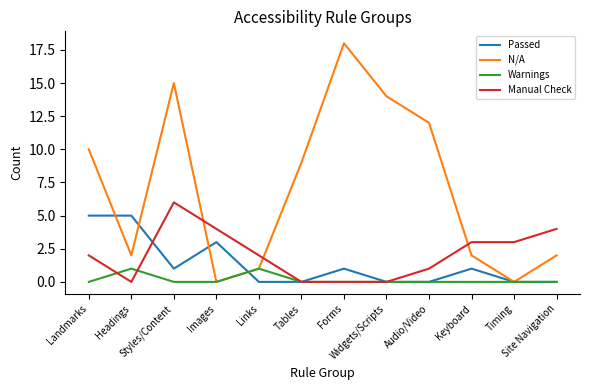

Is this an area chart (filled region under the line)?

No